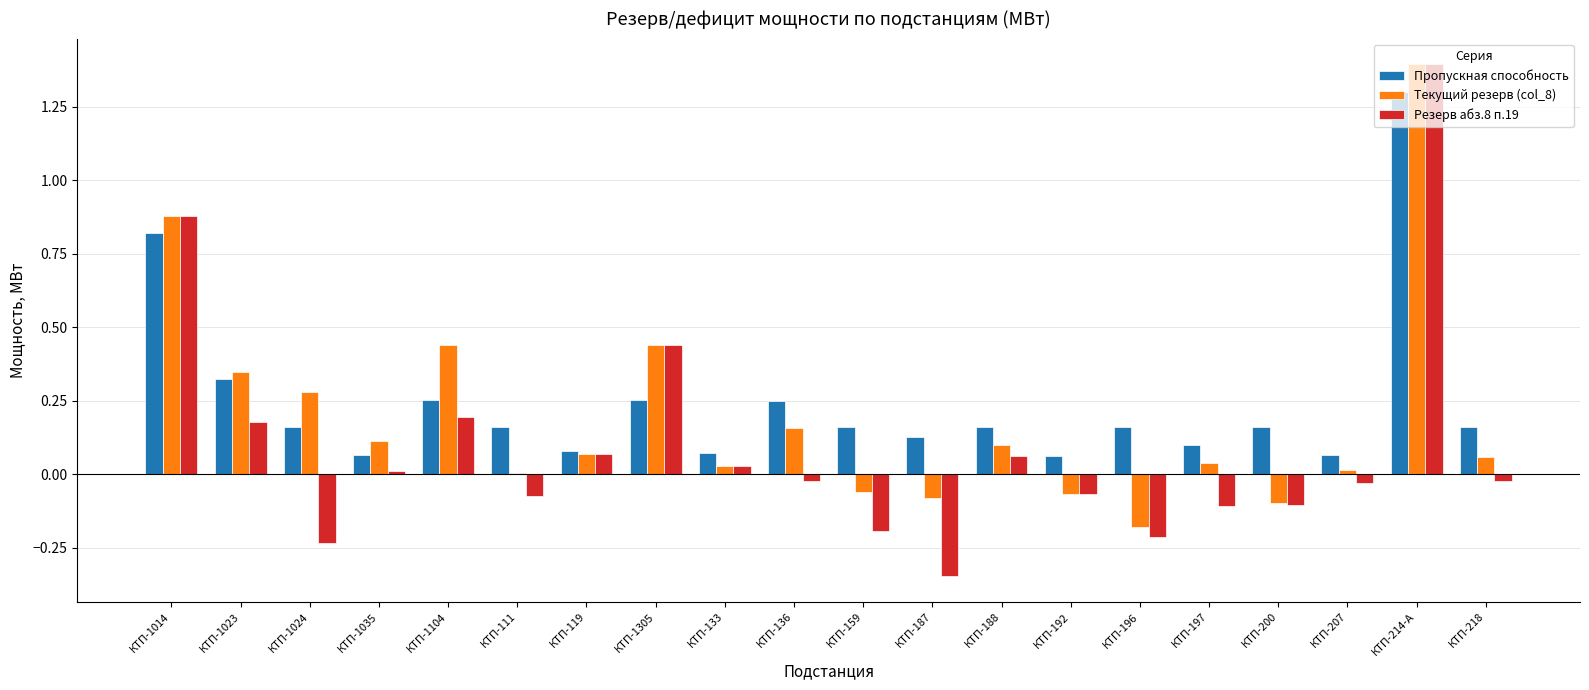

Is the value of Пропускная способность at КТП-197 greater than the value of Резерв абз.8 п.19 at КТП-133?

Yes